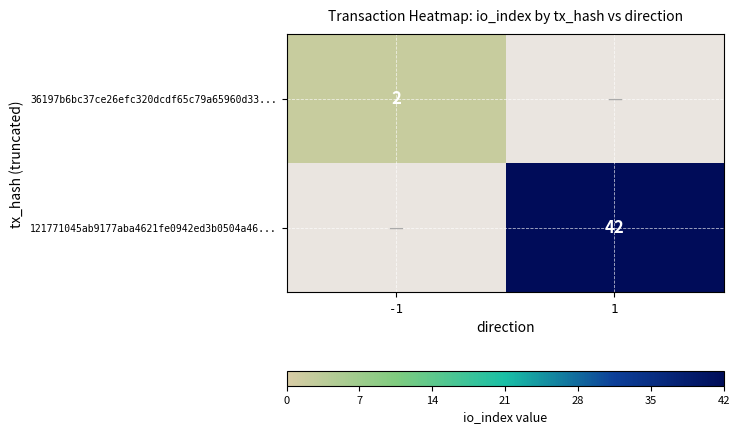

The value of 36197b6bc37ce26efc320dcdf65c79a65960d33... at -1 is 2. True or false?

True